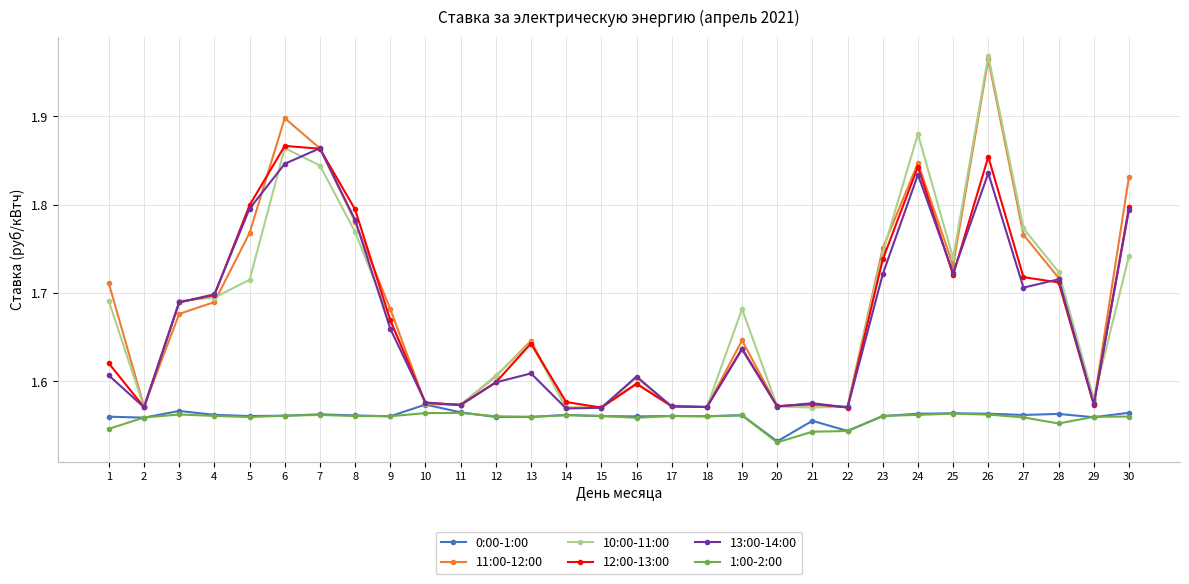

How many lines are shown in the chart?

6